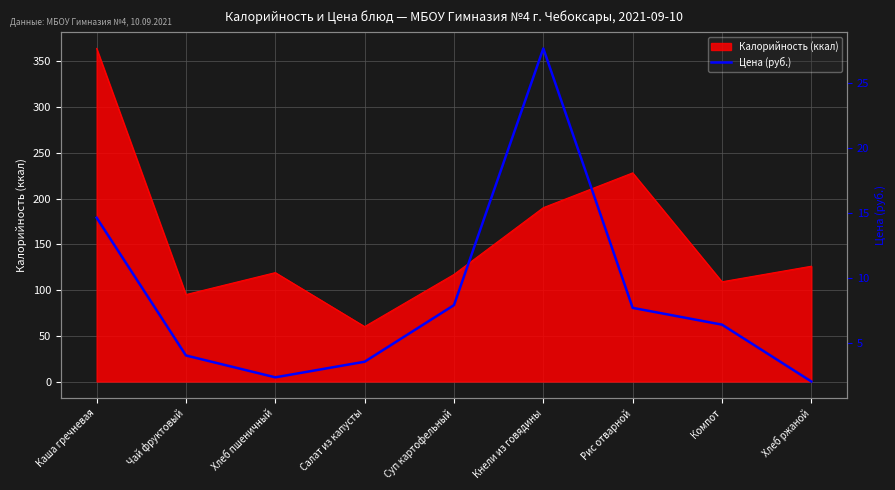

The Калорийность (ккал) series shows 60 at Салат из капусты. True or false?

True